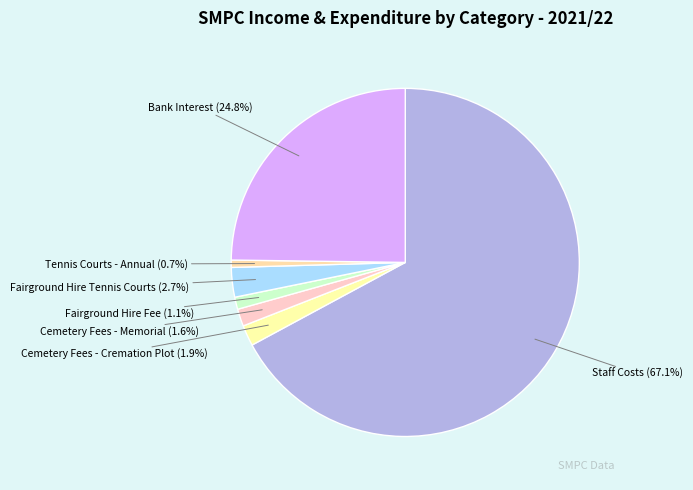

To the nearest percent, what is the difference between the Tennis Courts - Annual and Staff Costs slice percentages?

66%